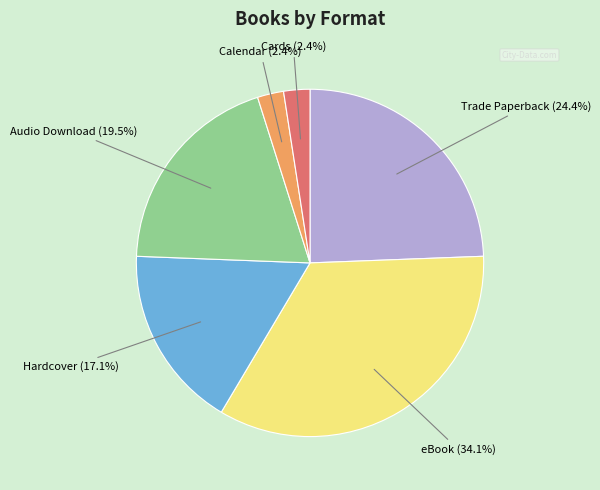

Does any single category account for the majority?

No